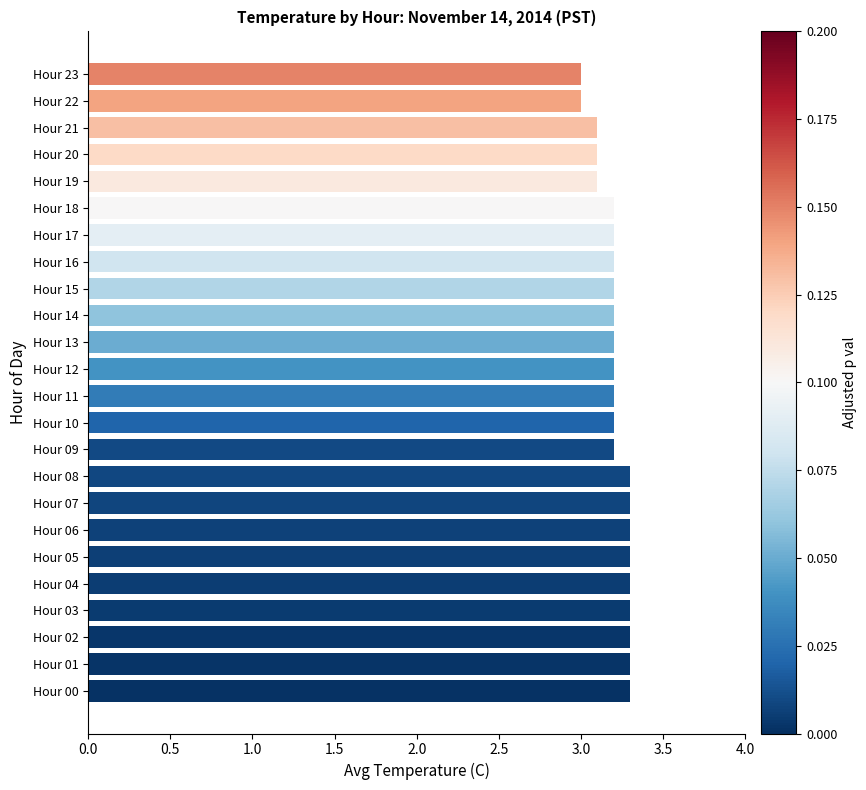

True or false: the data shows 1.7 at Hour 06.

False